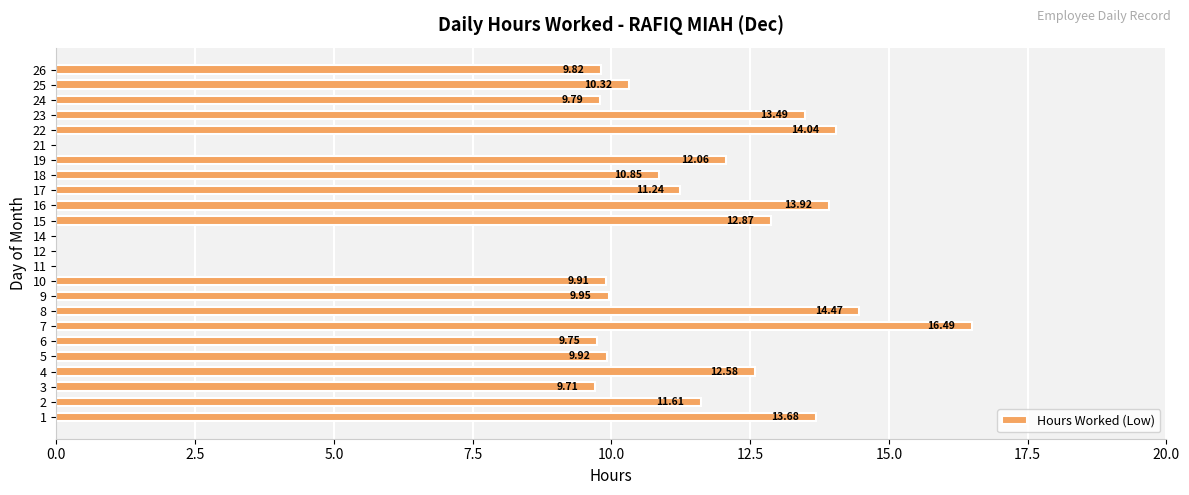

What is the sum of all values?

236.5